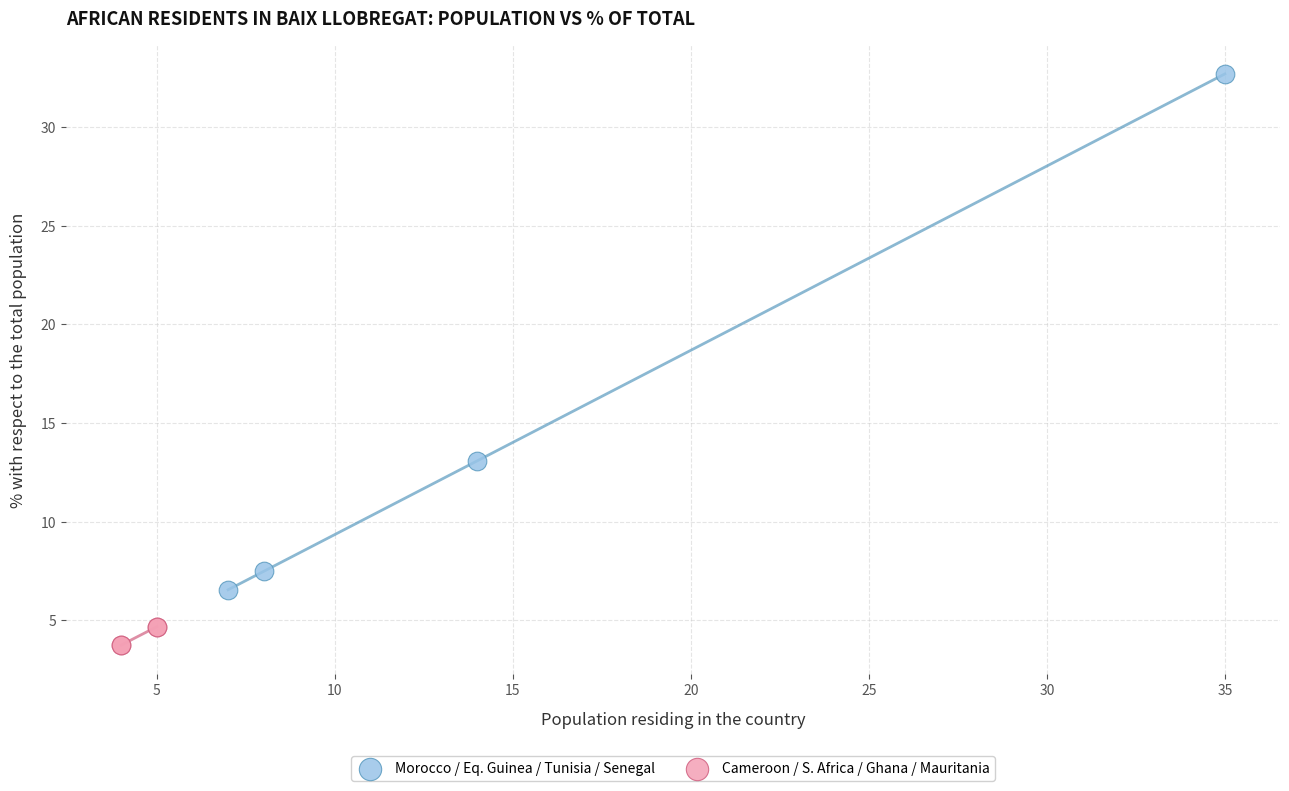

Which series contains the highest Y value?

Morocco / Eq. Guinea / Tunisia / Senegal